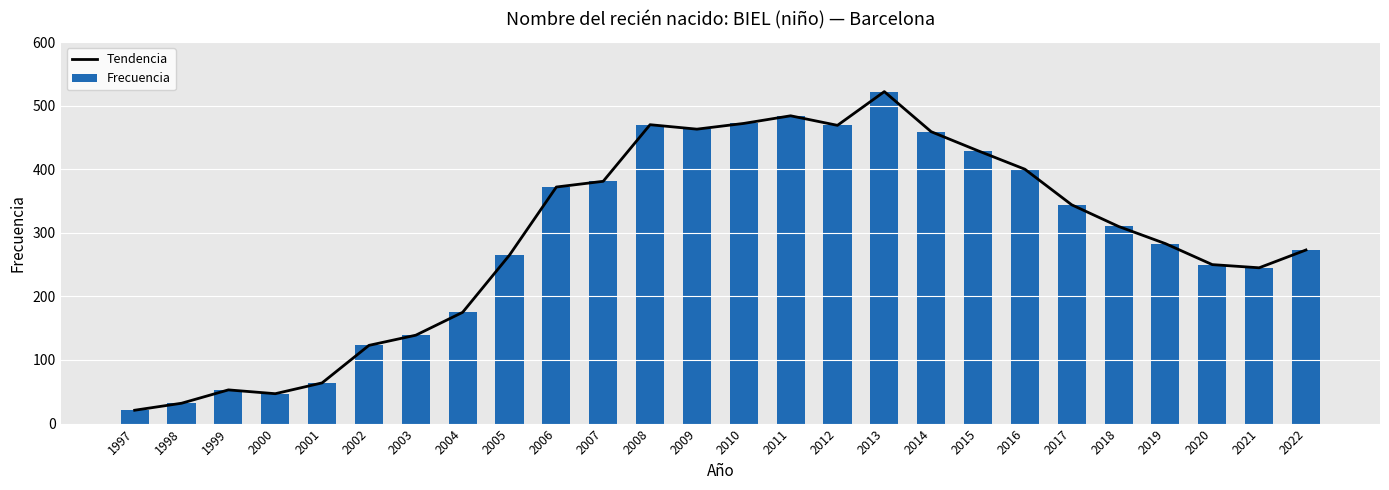

Which category has the highest value in the Frecuencia series?

2013